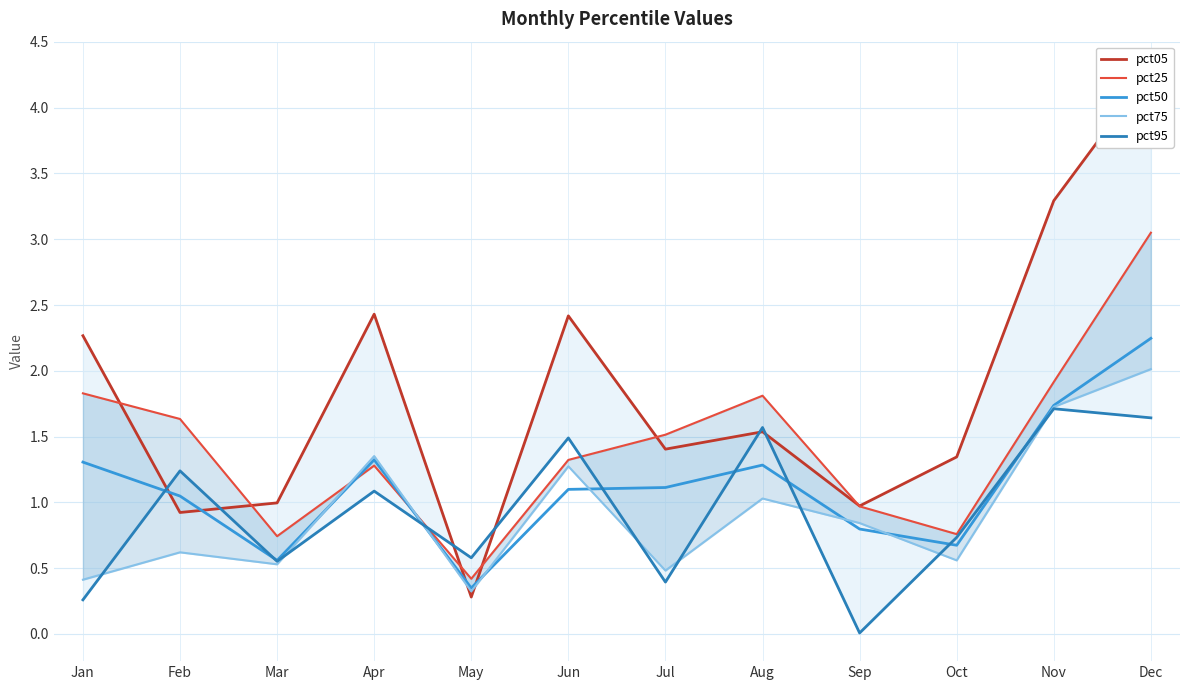

After their last crossing, which series has the higher values: pct05 or pct75?

pct05